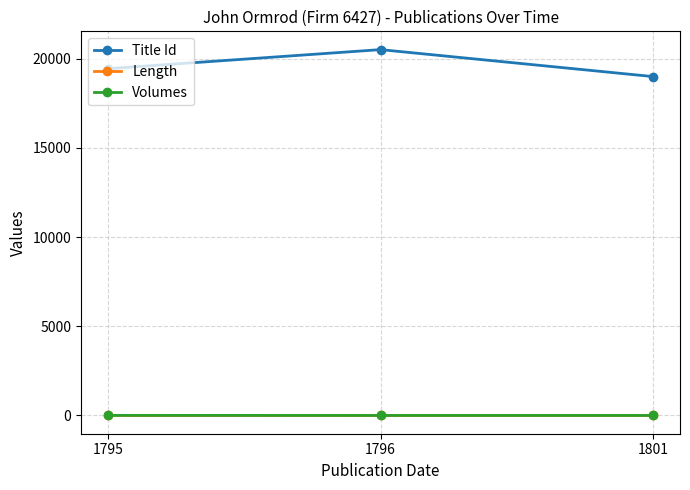

At how many categories does at least one series exceed 1332?

3